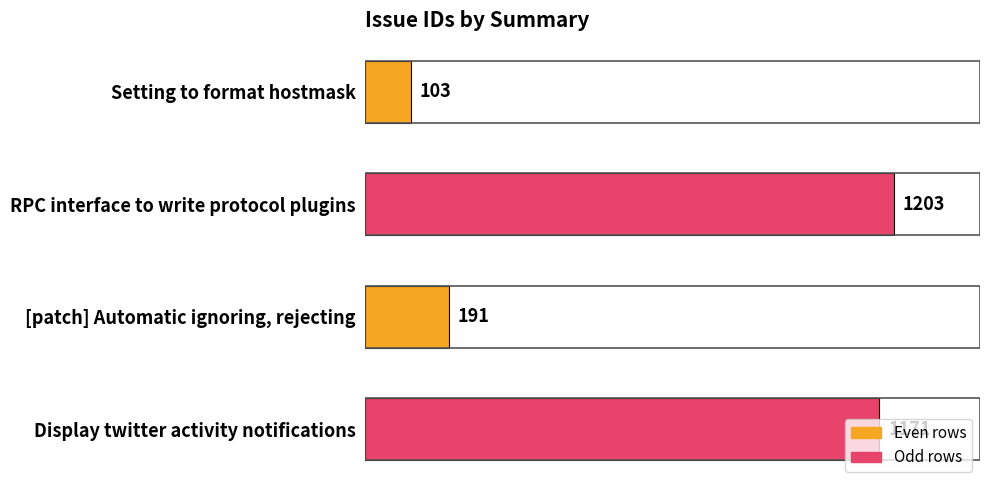

What is the difference between the maximum and second lowest values?

1012